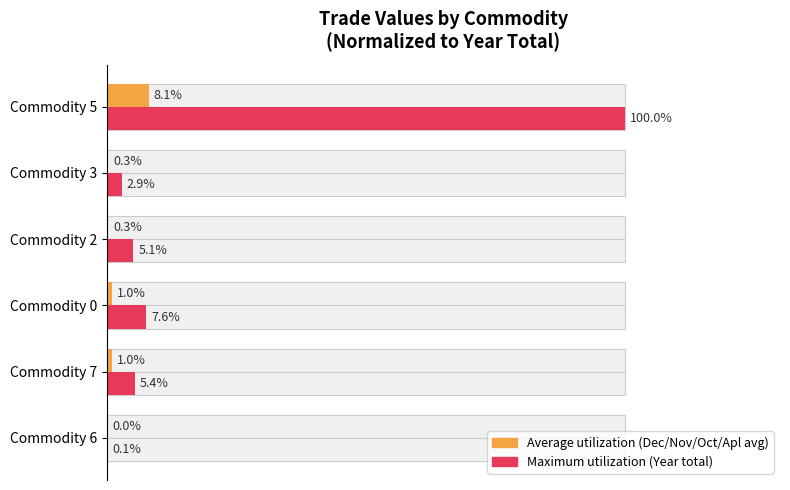

What is the sum of all Maximum value (Year total) values?

121.0